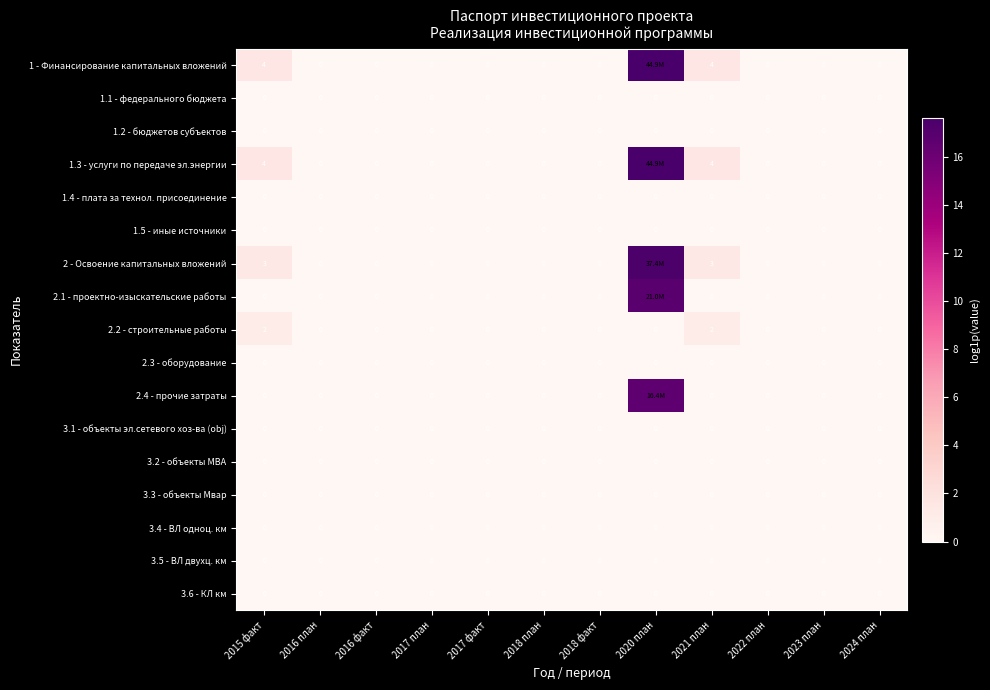

Which series has the widest spread of values?

1 - Финансирование капитальных вложений